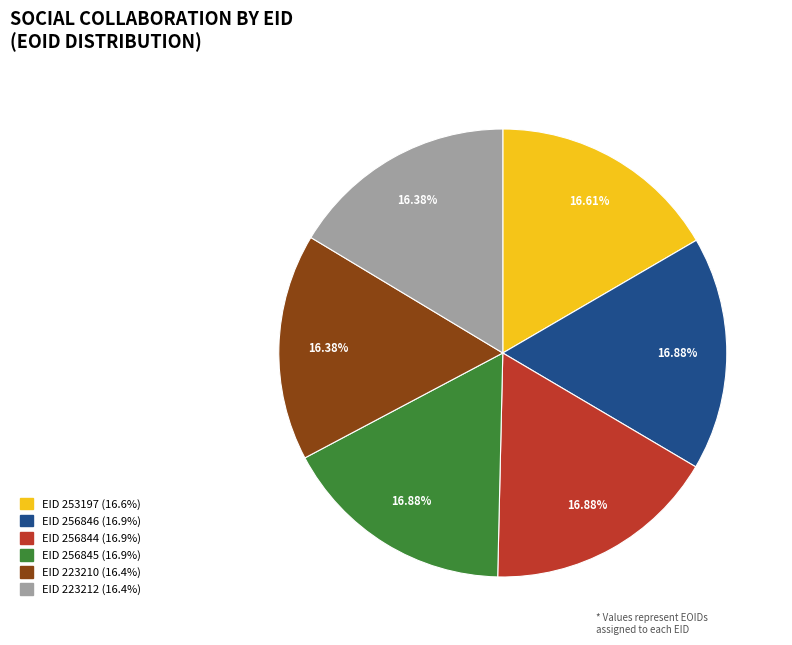

How many segments does this pie chart have?

6